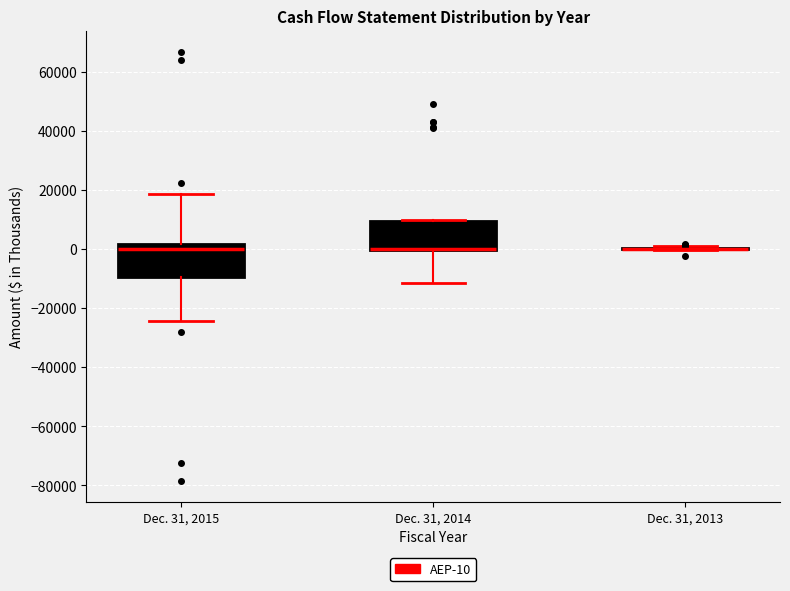

Reading left to right, read every box against the y-axis: the position of its median line, the range the box covers, and the ends of its whiskers. The values are not printed on the chart, so give them approximately, as read against the axis.

Dec. 31, 2015: median 0, box -10000 to 2000, whiskers -24000 to 18000
Dec. 31, 2014: median 0 (drawn on the box's lower edge), box 0 to 10000, whiskers -12000 to 10000
Dec. 31, 2013: box collapsed to a line at 0, whiskers 0 to 0